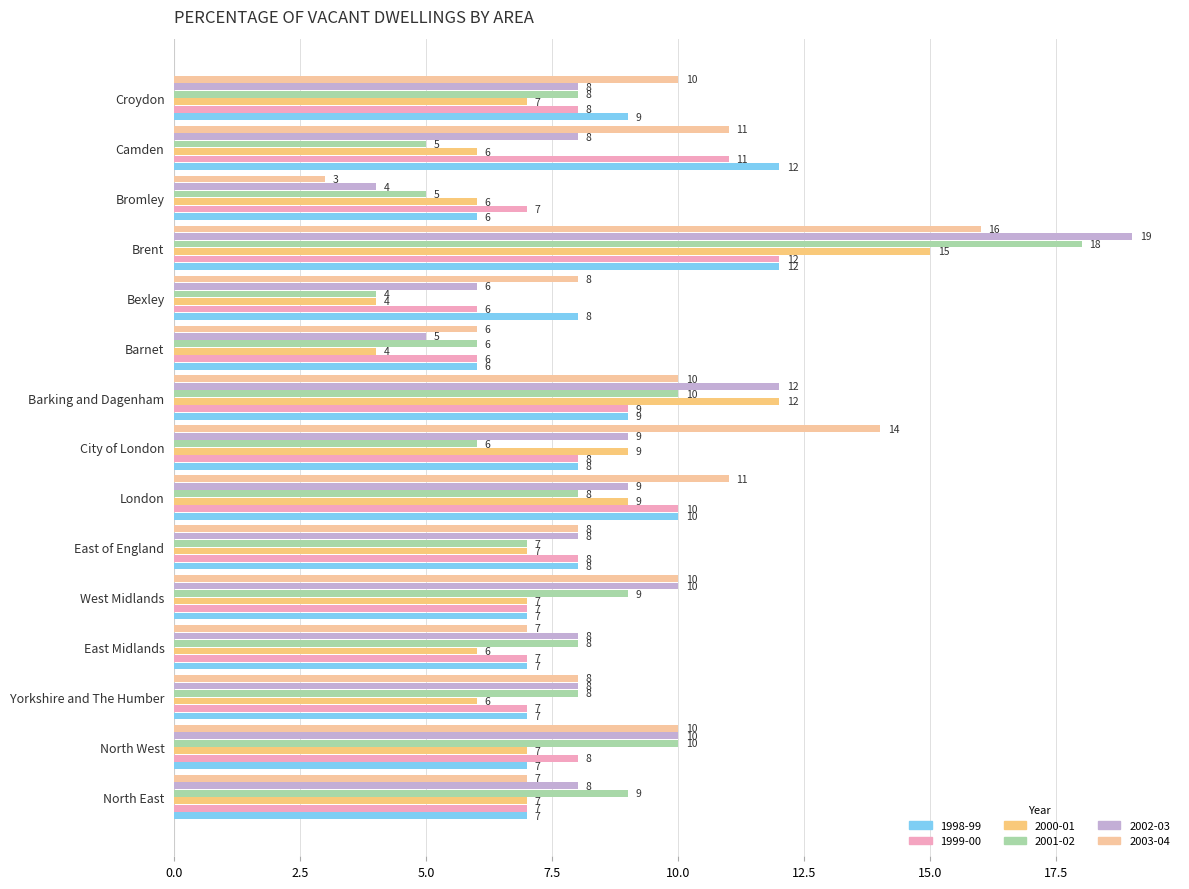

How many distinct data groups are displayed?

6